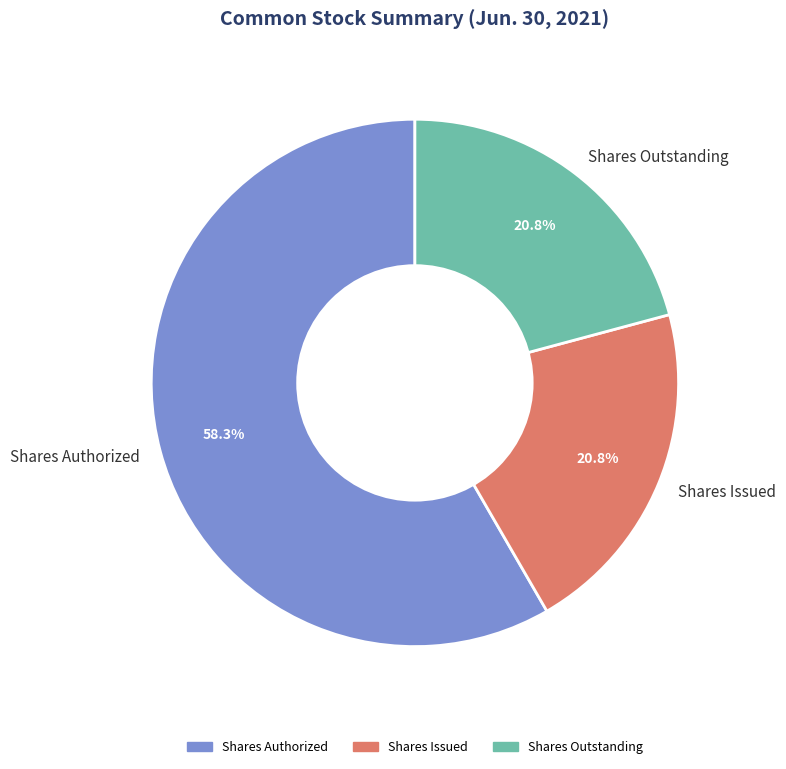

Do Shares Outstanding and Shares Authorized together represent more than half of the pie?

Yes